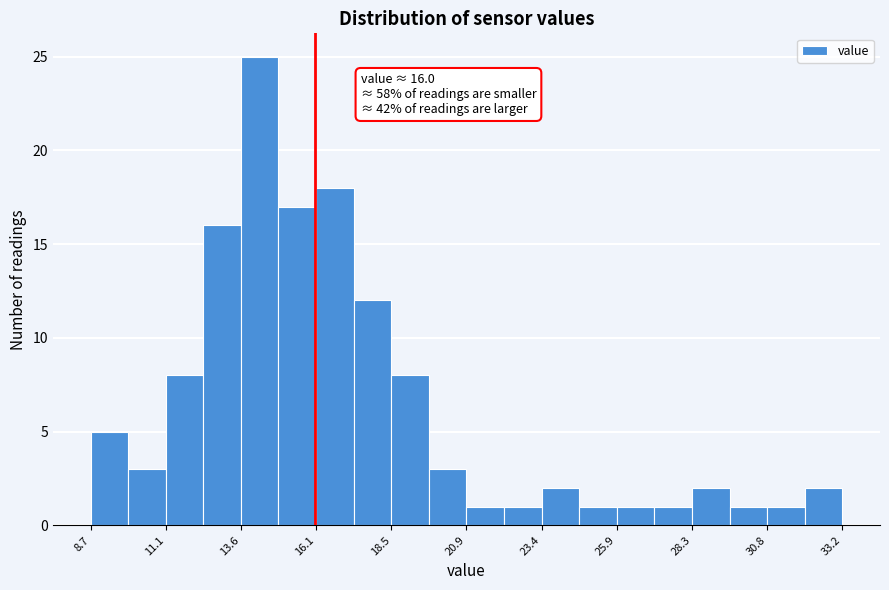

Read against the x-axis, roughly where is the centre of the tallest bar?

14.0